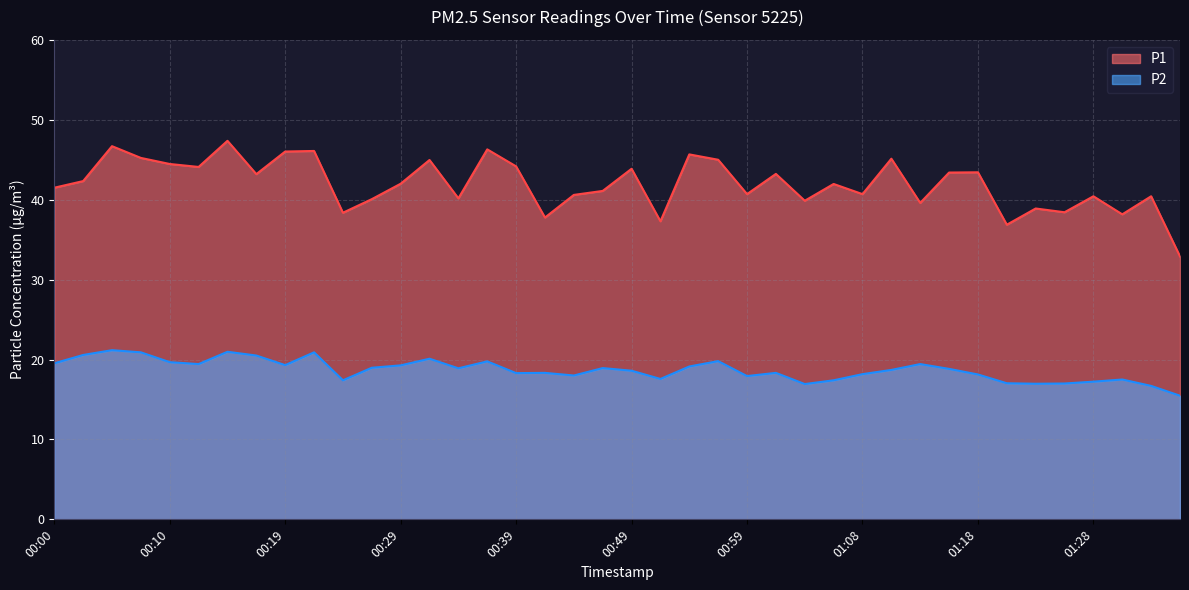

At which category does P2 reach its first local peak?

00:05